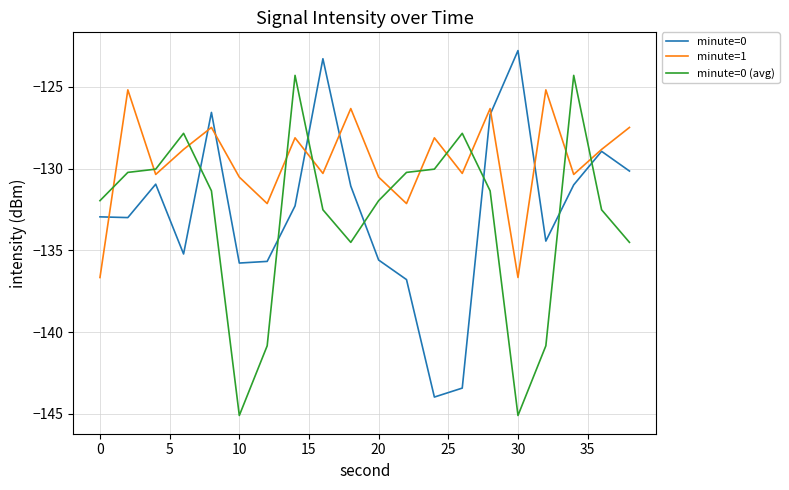

Which series has the largest total across all categories?

minute=1